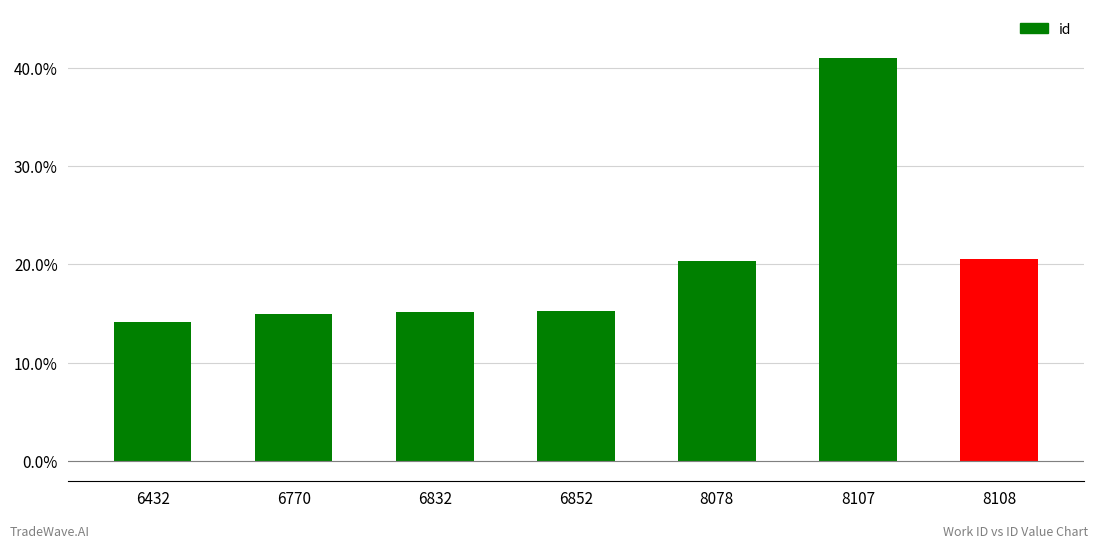

At which category does the chart reach its minimum across all series?

6432